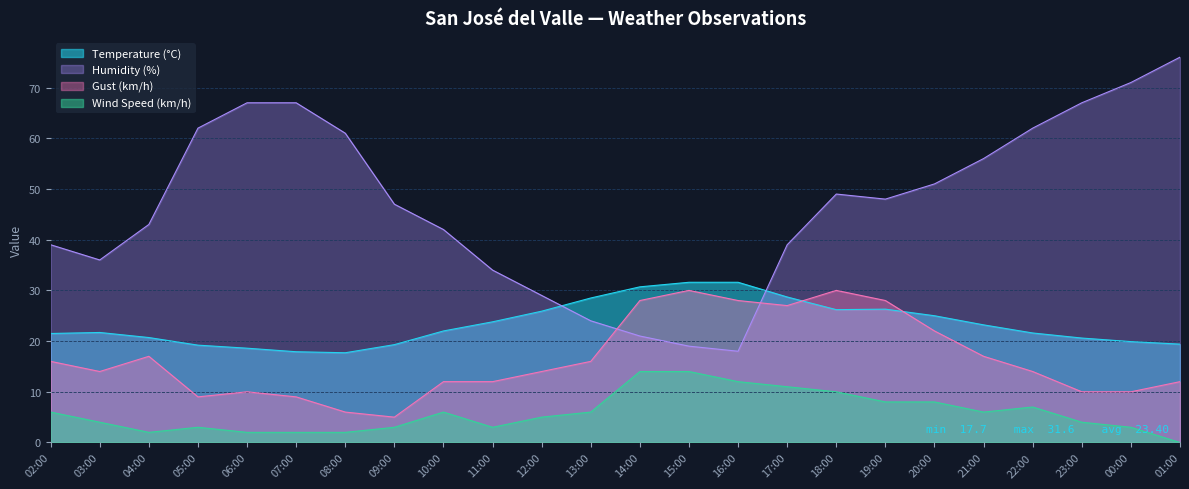

What is the difference between the maximum and minimum values in the Temperature (°C) series?

13.9